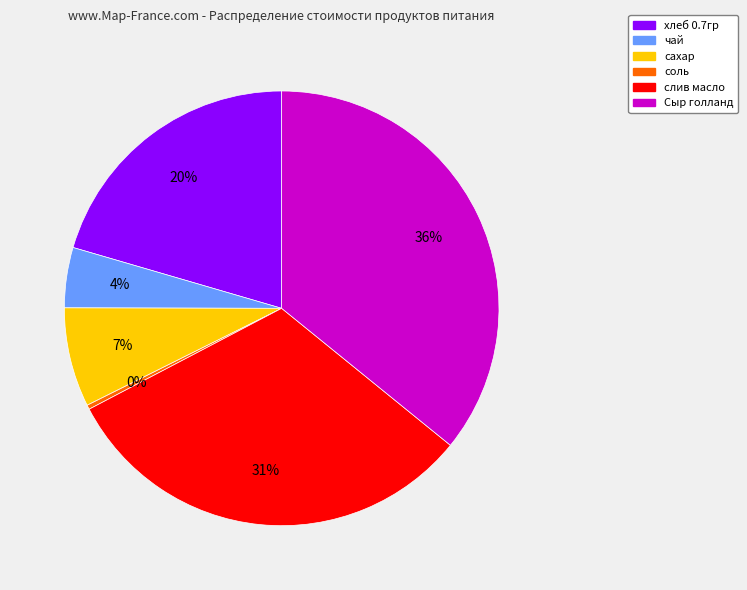

Combined, do хлеб 0.7гр and сахар account for over 50%?

No